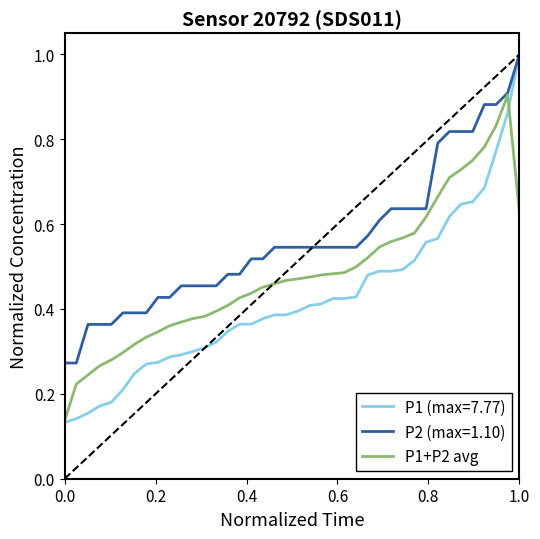

Does the chart display data point markers on the line(s)?

No